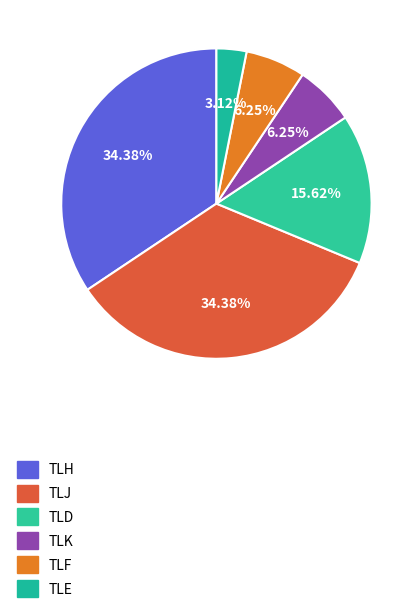

What is the ratio of the value at TLD to the value at TLJ?

0.5